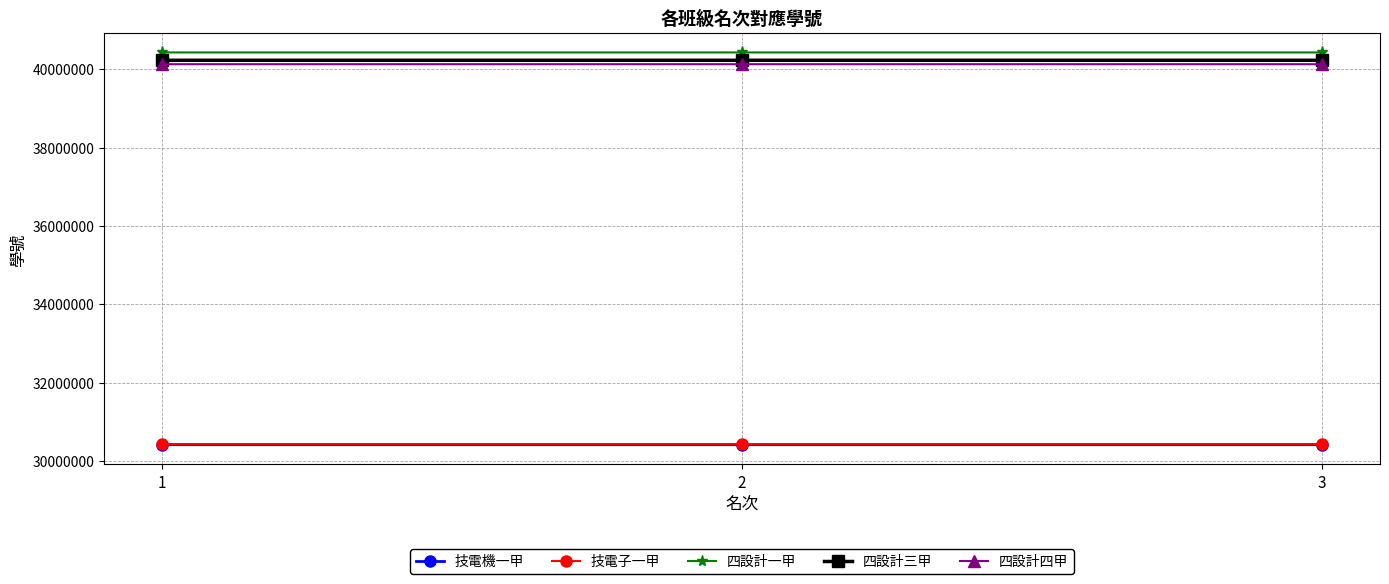

What is the maximum value shown in the chart?

40423136